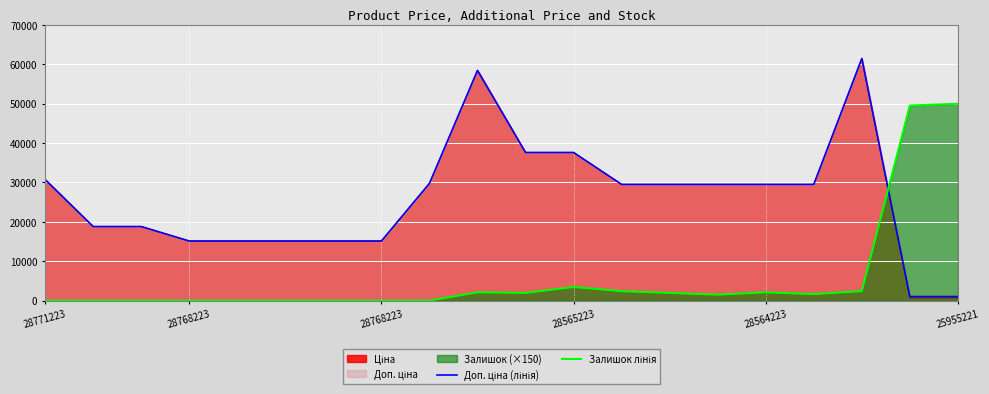

How many lines are shown in the chart?

3